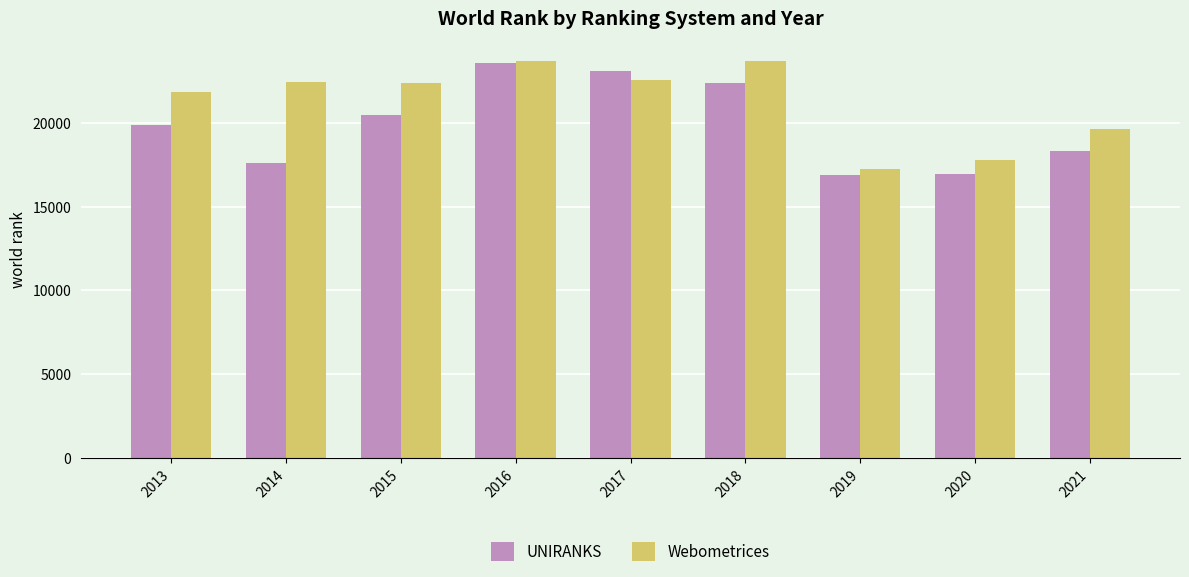

Which series has the widest spread of values?

UNIRANKS